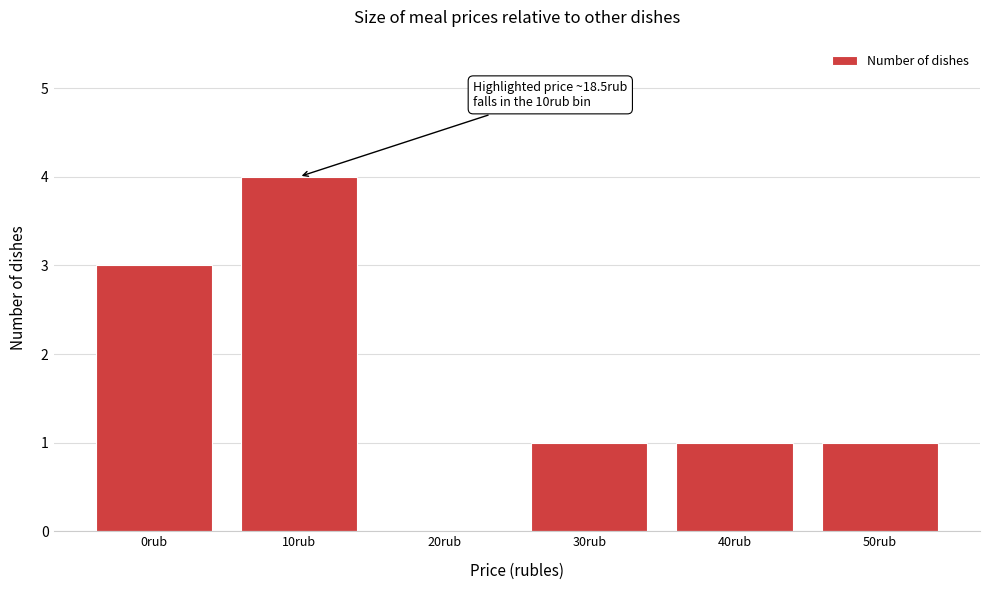

Reading left to right, list all the values displayed in this chart.

0rub=3	10rub=4	20rub=0	30rub=1	40rub=1	50rub=1